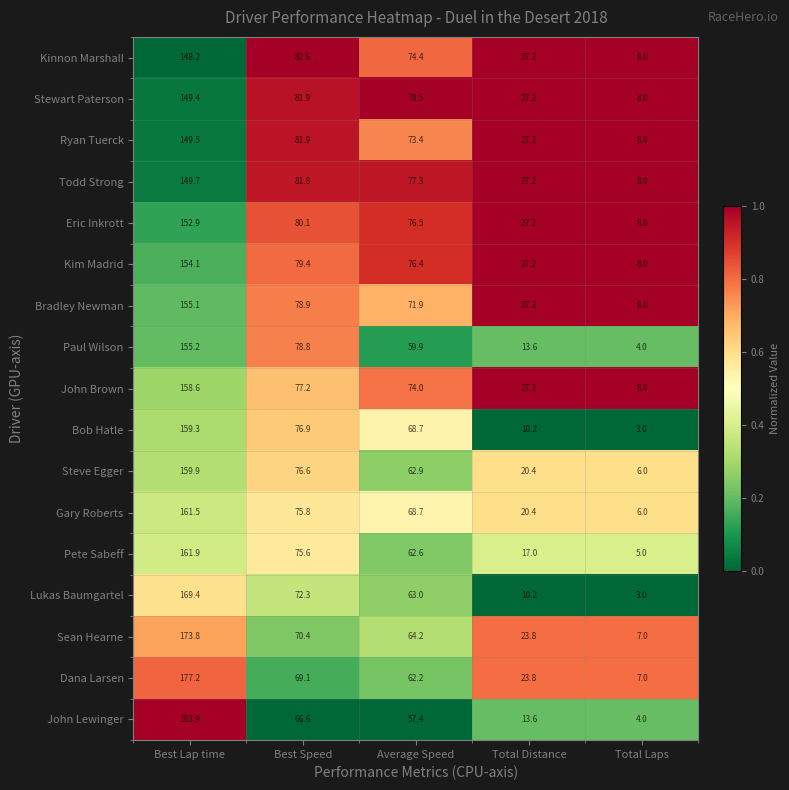

Is it true that Stewart Paterson equals 149.4 at Best Lap time?

True